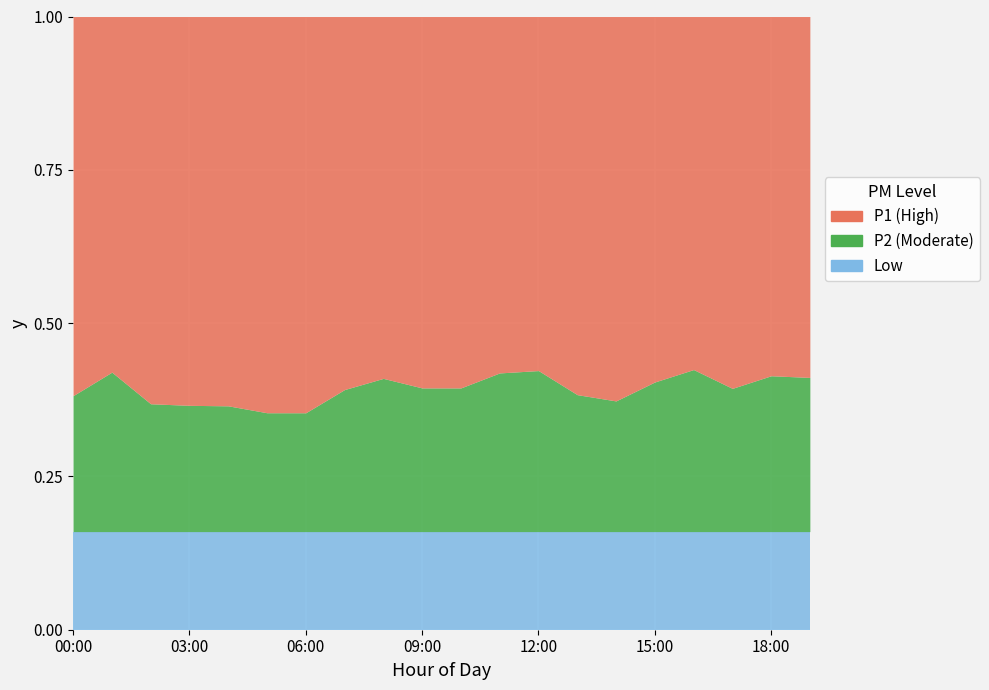

What is the difference between the P1 values at 17:00 and 09:00?

3.8